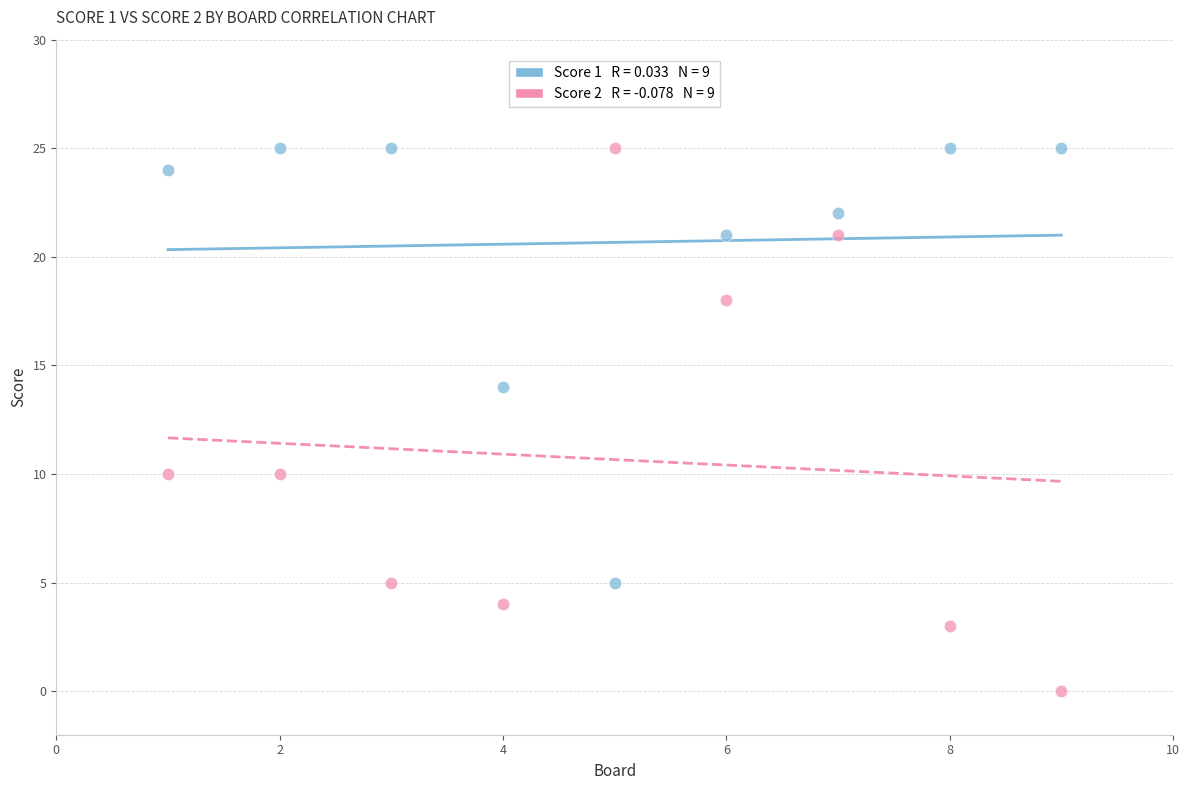

Across all data points, what is the range of X values (max minus min)?

8